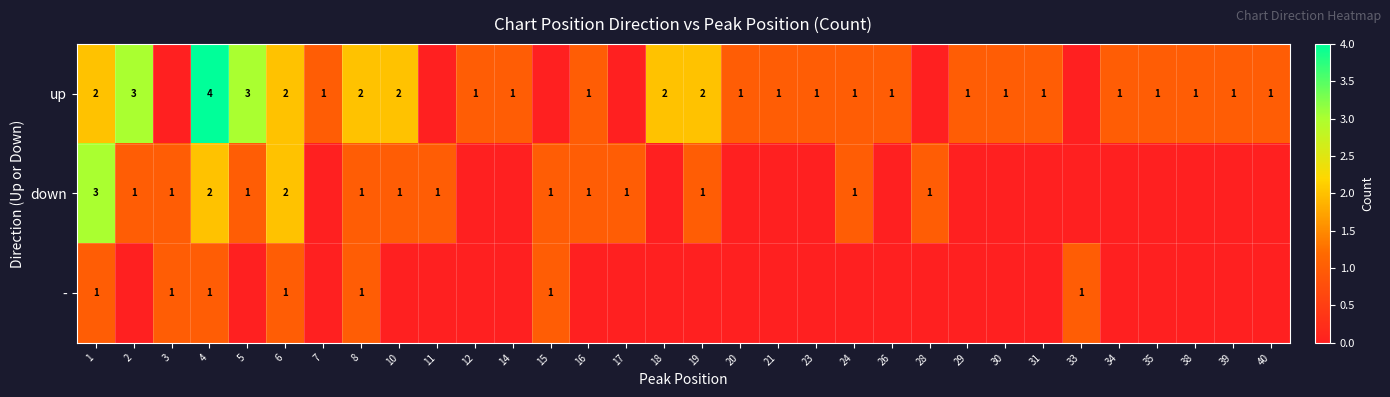

What is the sum of the up values at 10 and 31?

3